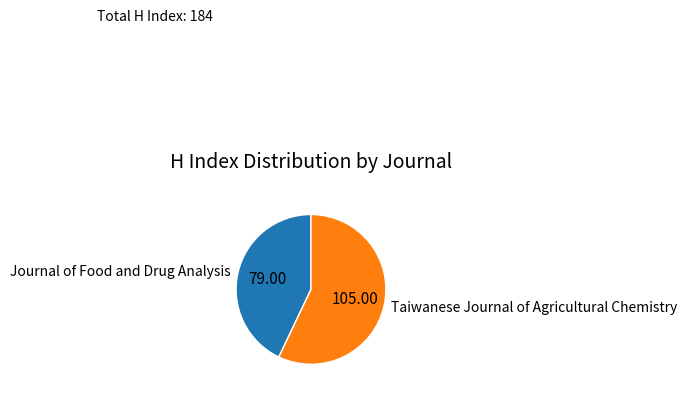

How many slices are in this pie chart?

2